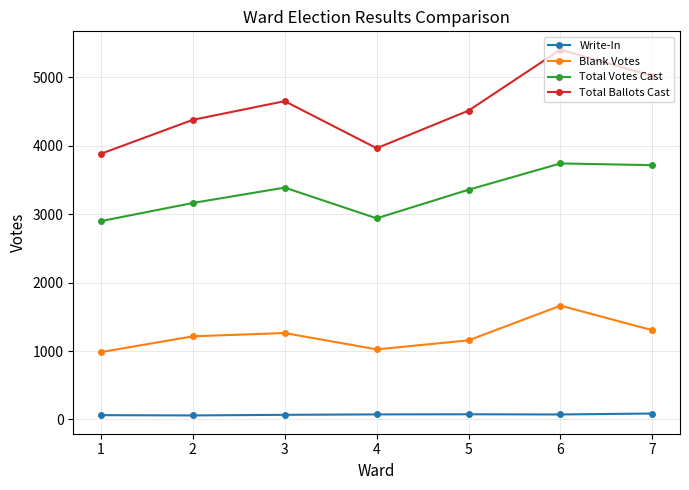

The Blank Votes series shows 693 at 6. True or false?

False